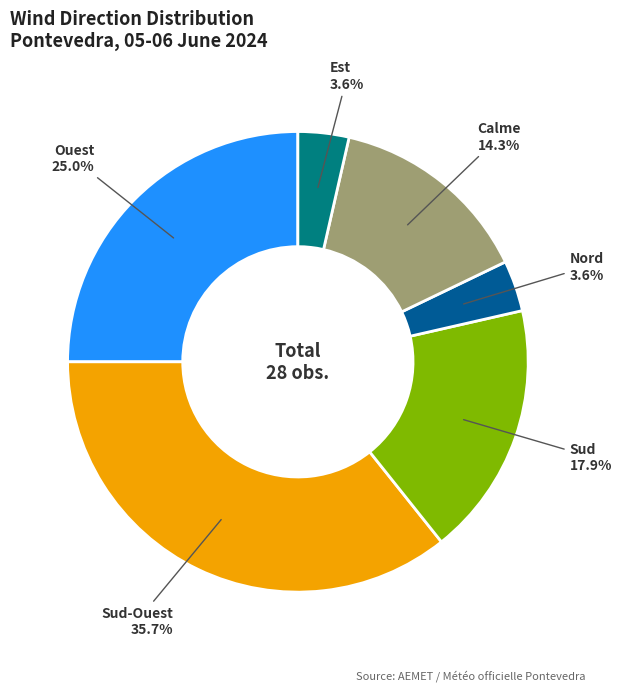

Is it true that Sud is 4% of the pie?

False